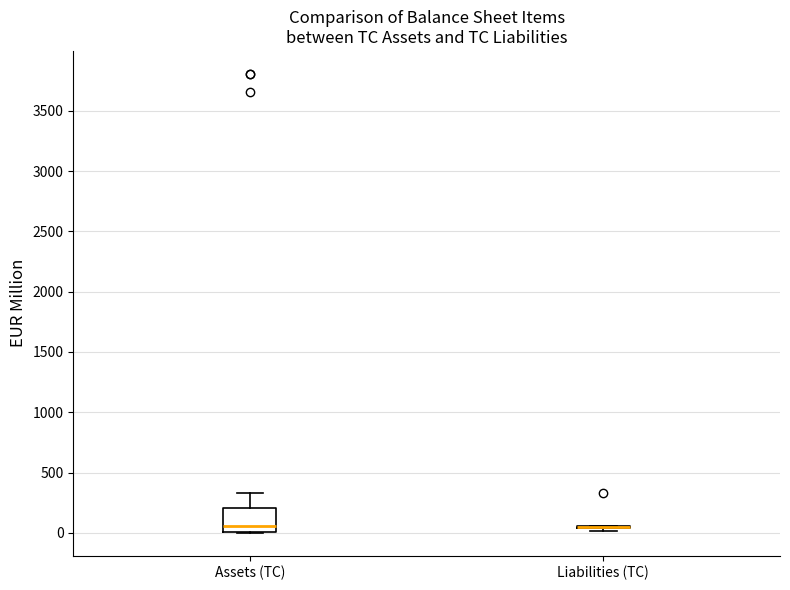

Which box is the tallest, from its lower edge to its upper edge?

Assets (TC)